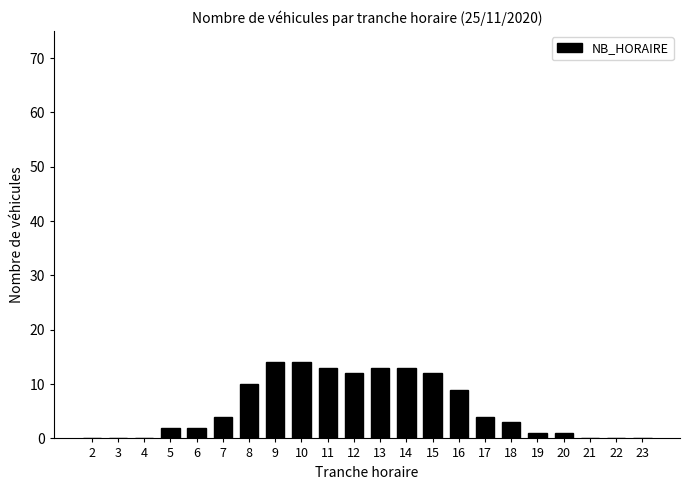

Reading left to right, extract all data points from this chart.

2=0	3=0	4=0	5=2	6=2	7=4	8=10	9=14	10=14	11=13	12=12	13=13	14=13	15=12	16=9	17=4	18=3	19=1	20=1	21=0	22=0	23=0